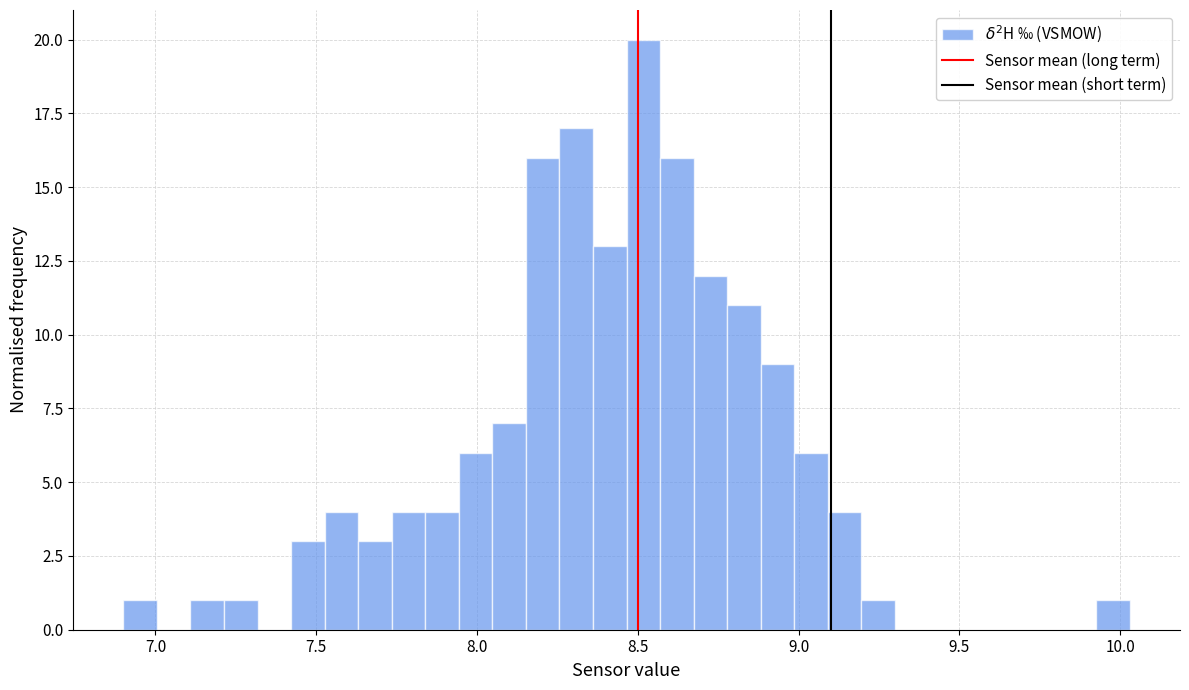

Around what value on the x-axis is the tallest bar? Give the approximate position of its centre, as read against the axis.

8.50